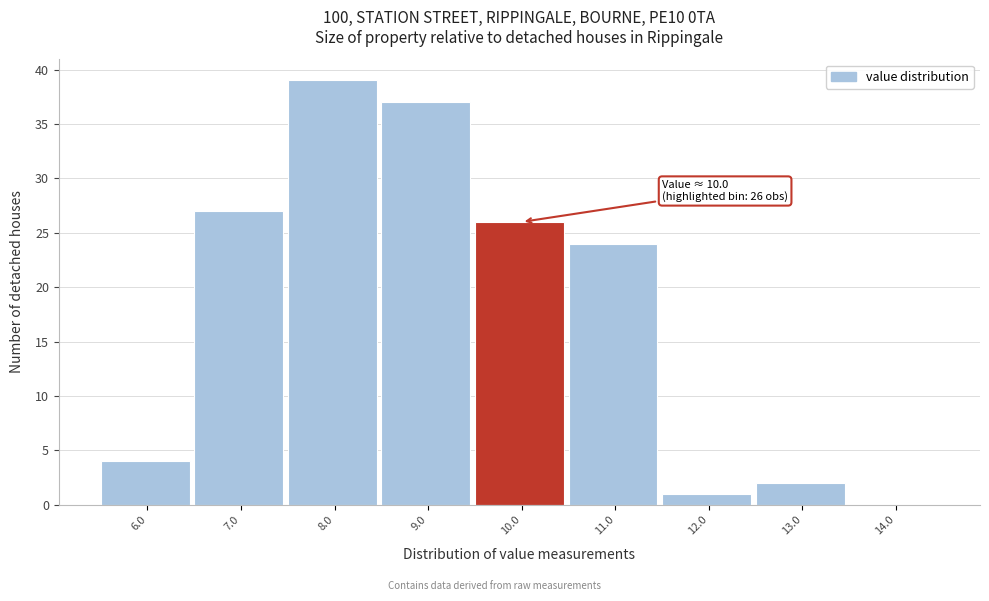

Reading right to left, extract all data points from this chart.

14.0=0	13.0=2	12.0=1	11.0=24	10.0=26	9.0=37	8.0=39	7.0=27	6.0=4